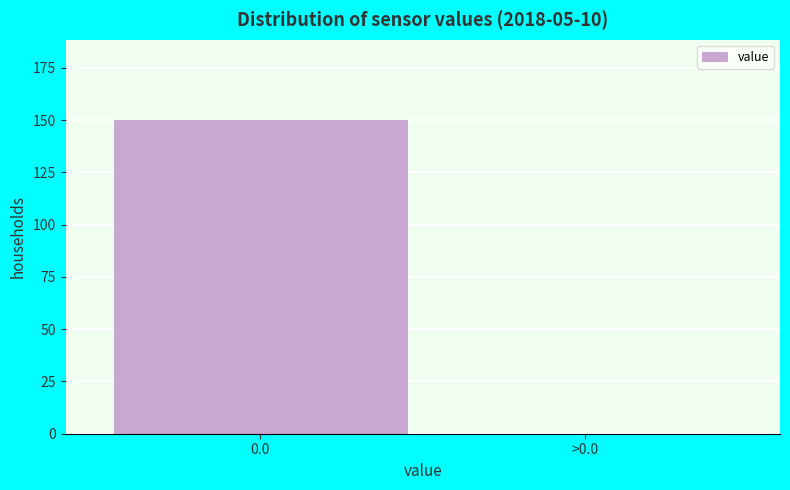

Reading left to right, extract all data points from this chart.

0.0=150	>0.0=0